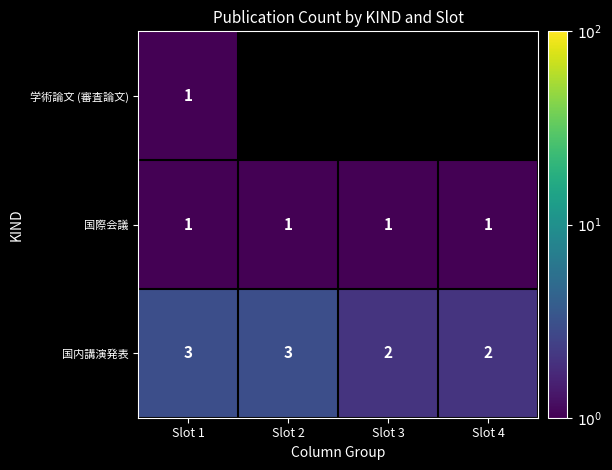

What is the difference between the highest and lowest values at Slot 1?

2